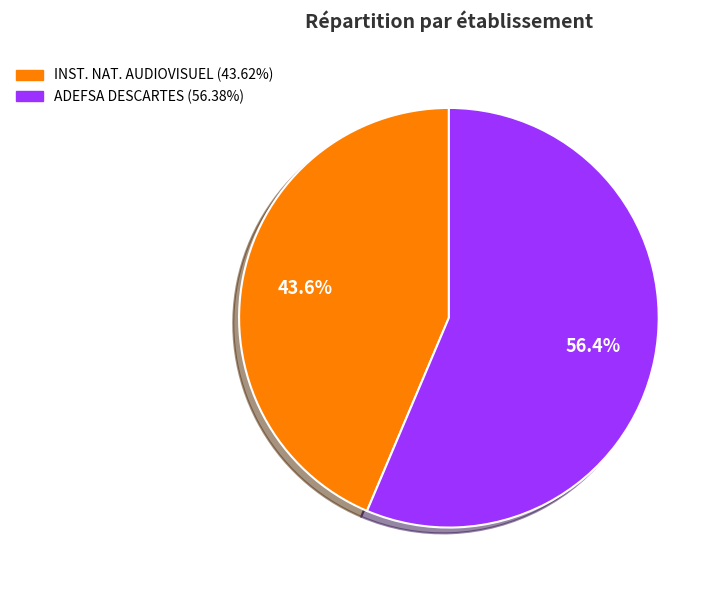

How many segments does this pie chart have?

2